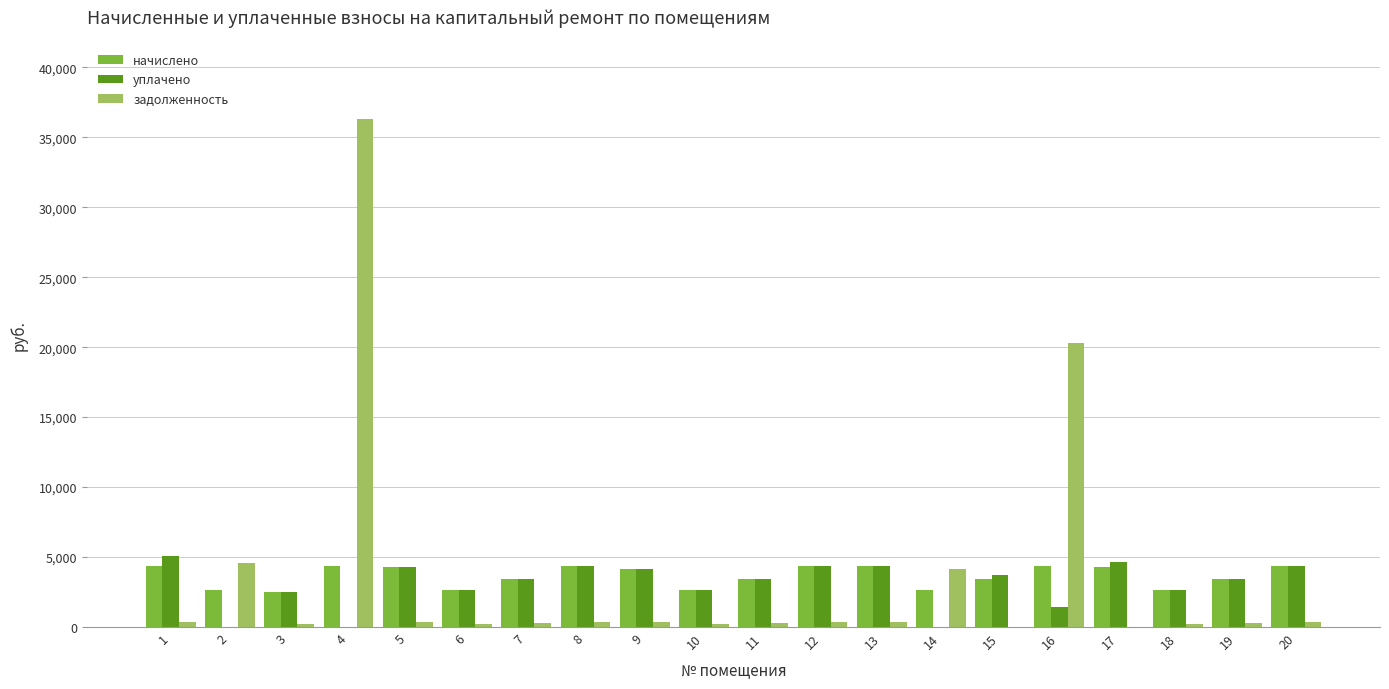

The value of уплачено at 3 is 897.4. True or false?

False